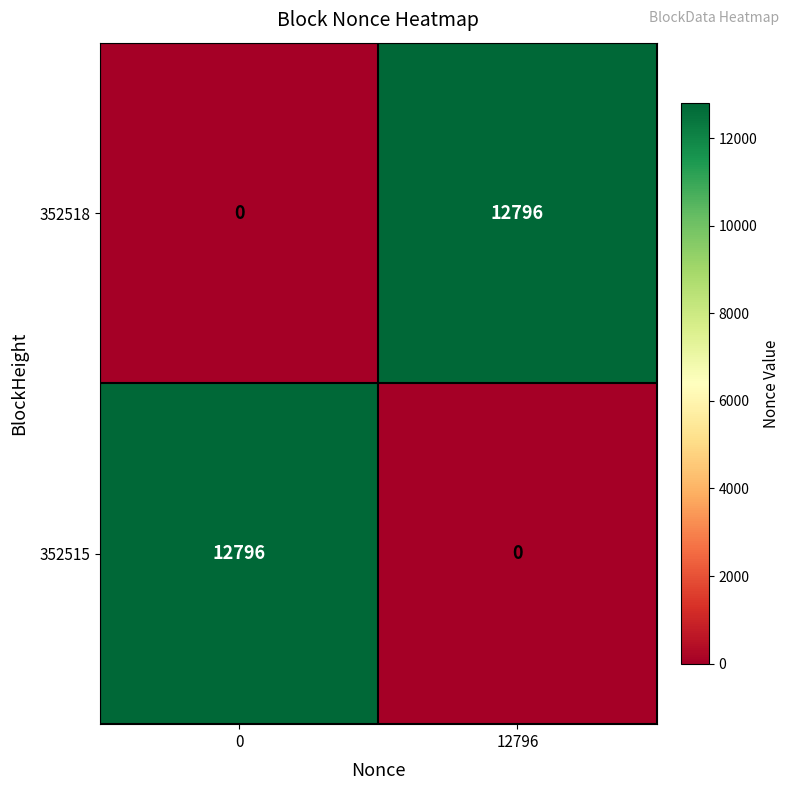

What is the maximum value shown in the chart?

12796